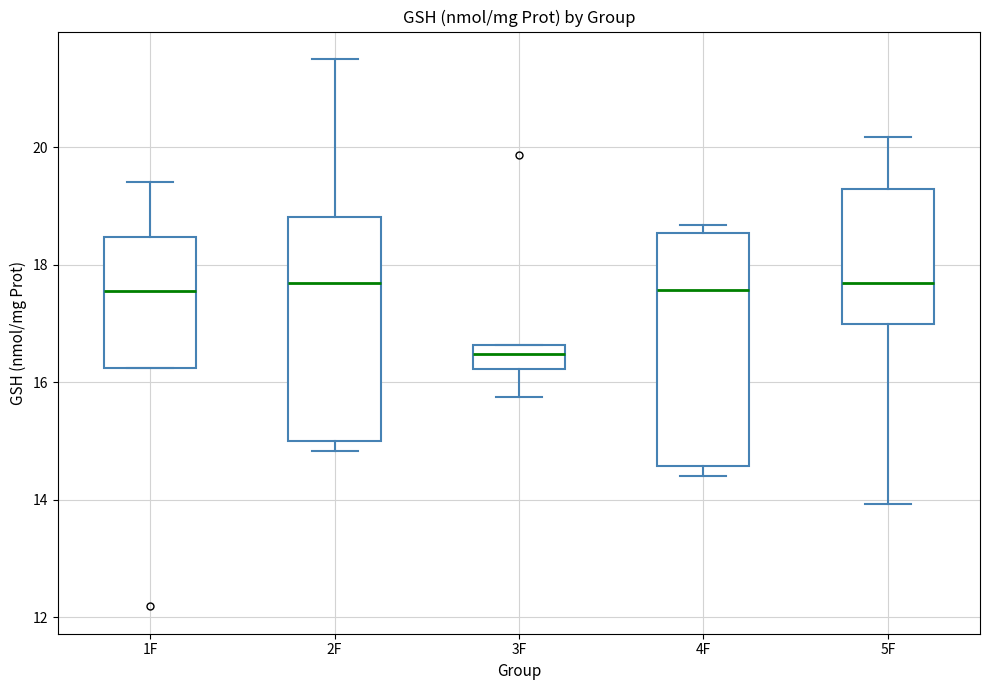

Where is the upper edge of the box for 3F on the y-axis? The values are not printed on the chart, so give them approximately, as read against the axis.

16.6